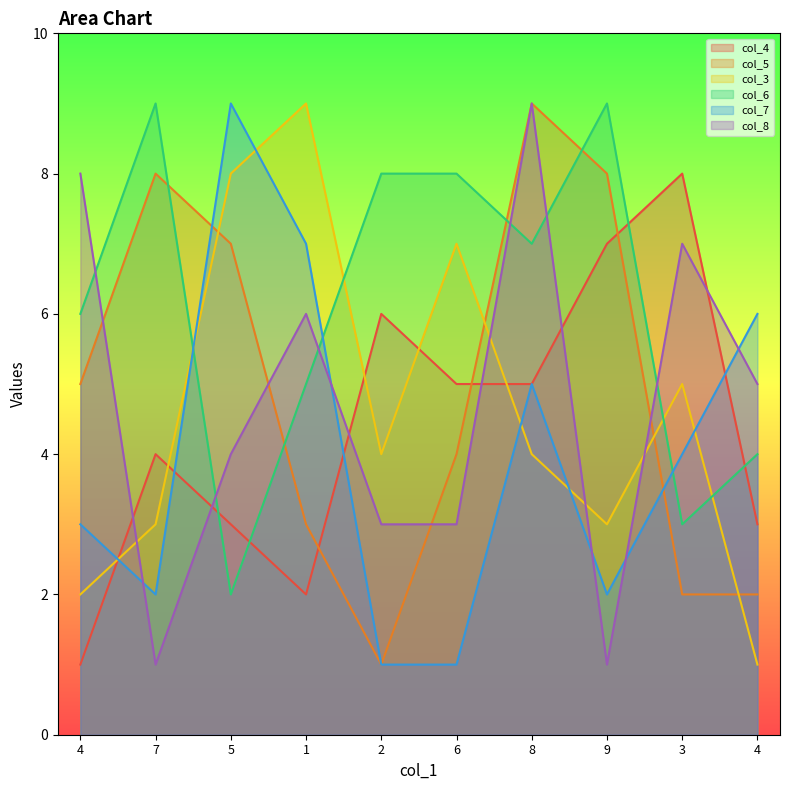

The value of col_3 at 7 is 1. True or false?

False